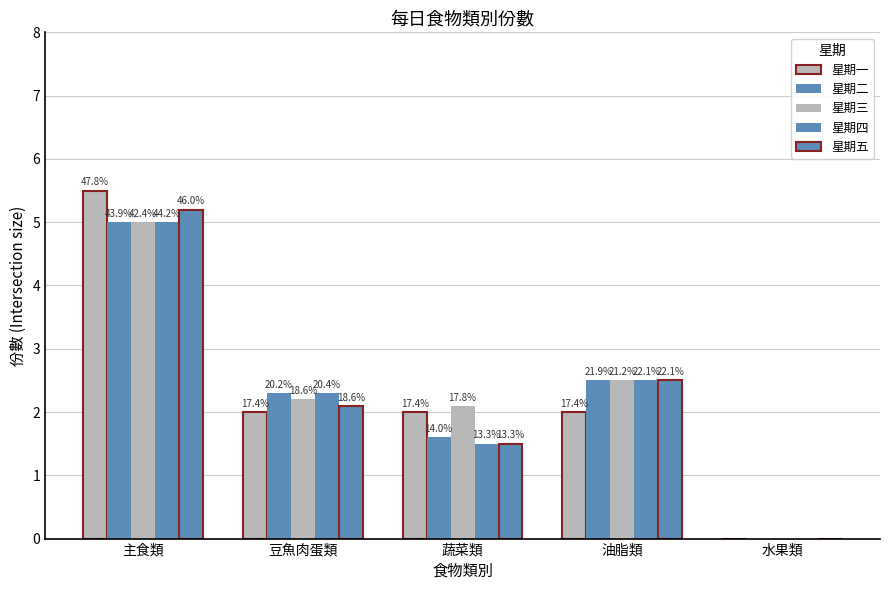

What is the value of the 星期四 bar at the 1st from the left?

5.0